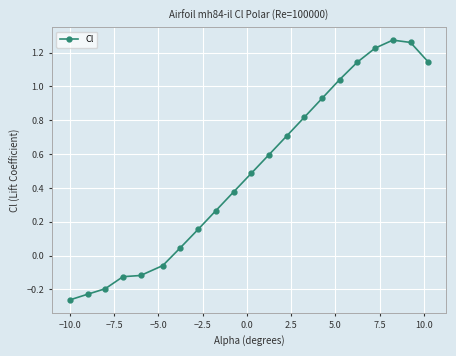

Is this an area chart (filled region under the line)?

No